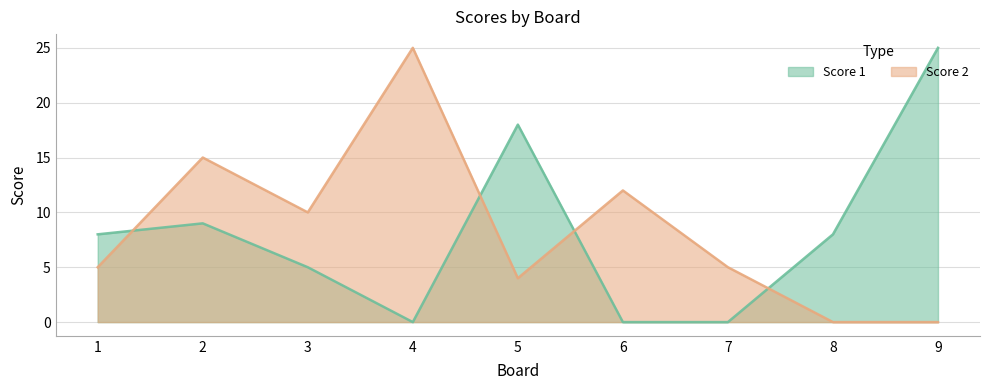

Reading right to left, list all the values displayed in this chart.

Score 1: 9=25	8=8	7=0	6=0	5=18	4=0	3=5	2=9	1=8
Score 2: 9=0	8=0	7=5	6=12	5=4	4=25	3=10	2=15	1=5